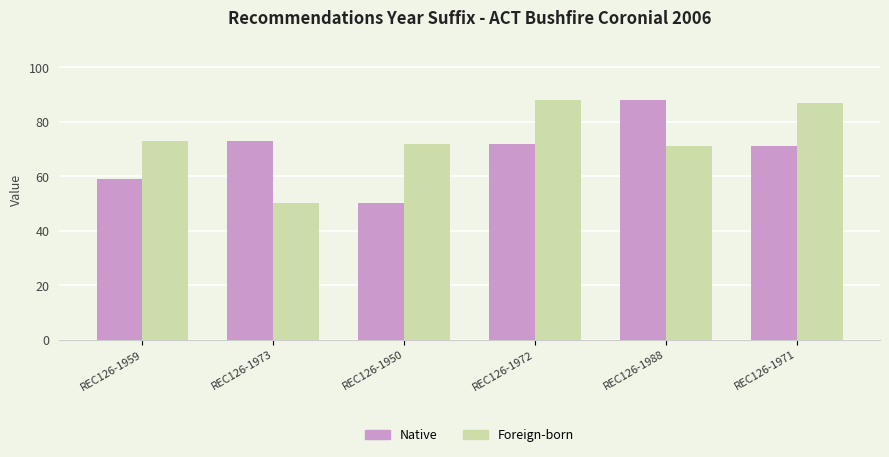

What is the difference between the Native values at REC126-1973 and REC126-1950?

23